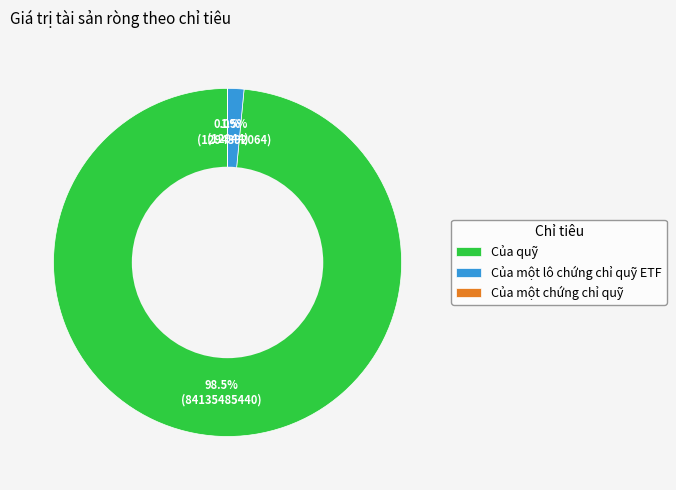

Which has a higher value, Của một lô chứng chỉ quỹ ETF or Của quỹ?

Của quỹ